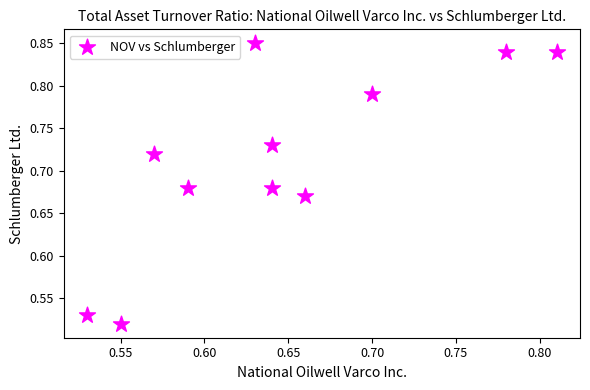

What is the average X value?

0.6